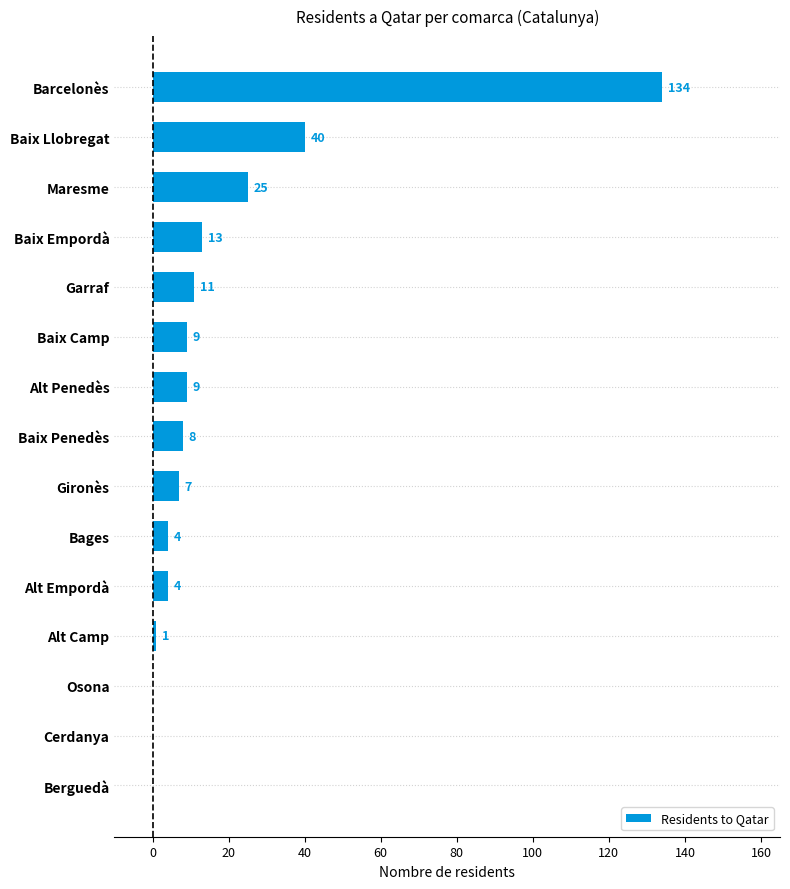

True or false: the data shows 0 at Cerdanya.

True